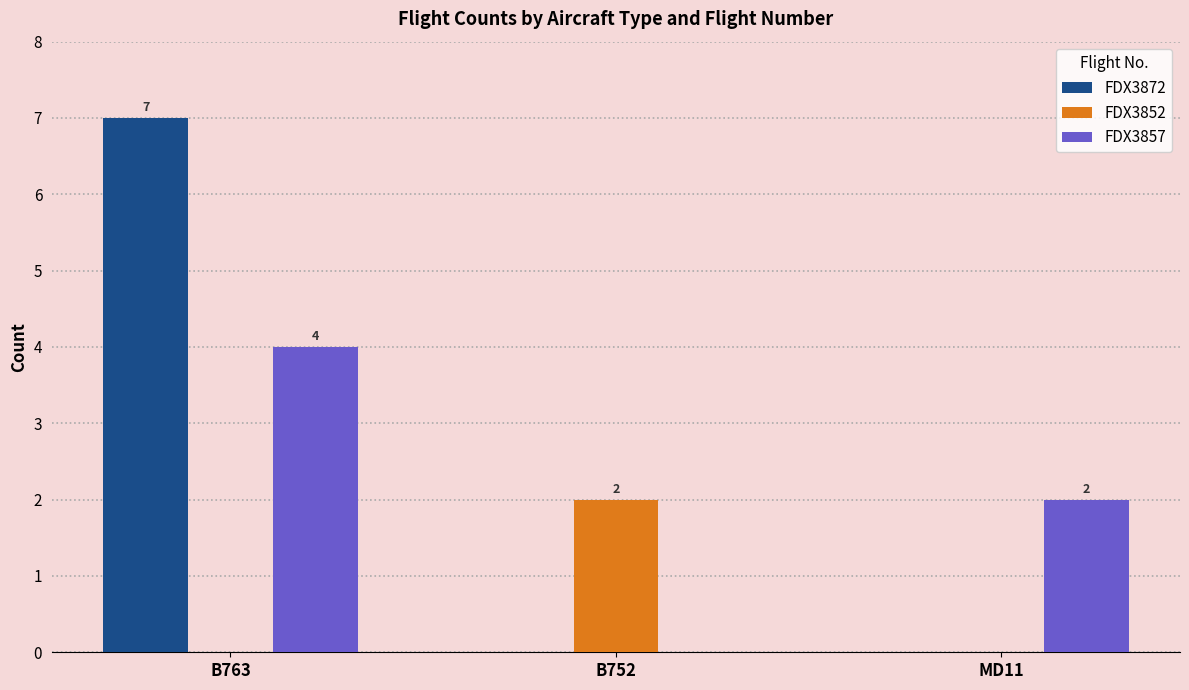

What is the sum of the FDX3872 values at B763 and B752?

7